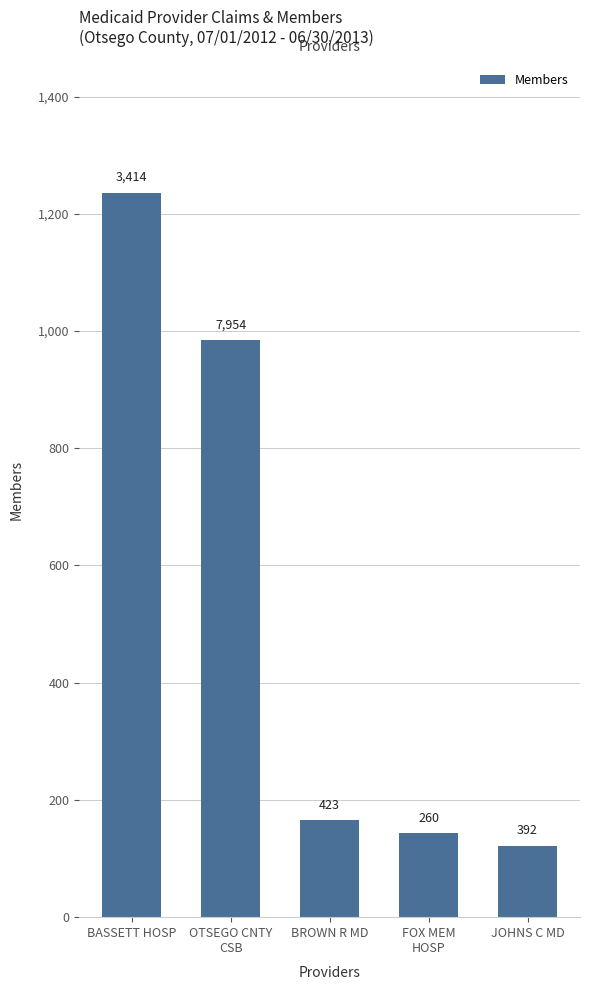

How many bars are there in total?

5